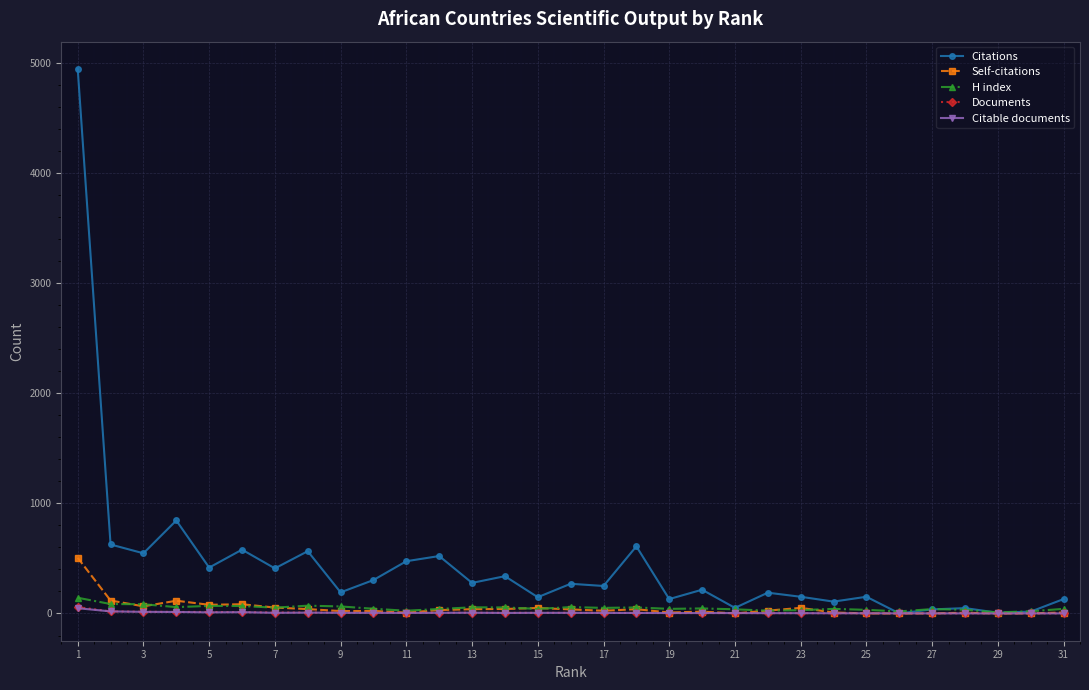

What is the minimum value for H index?

10